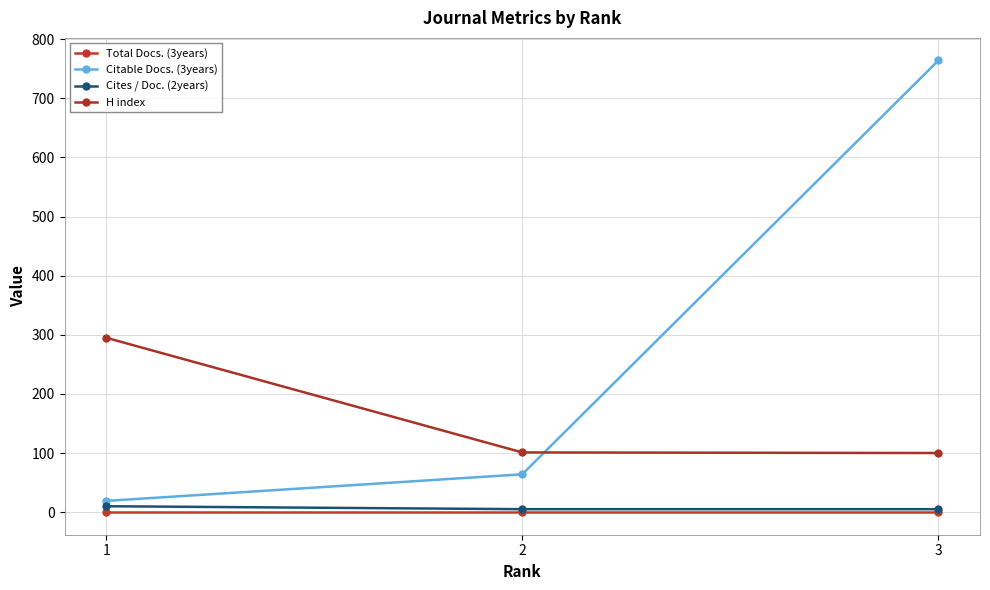

At which category does the chart reach its peak across all series?

3